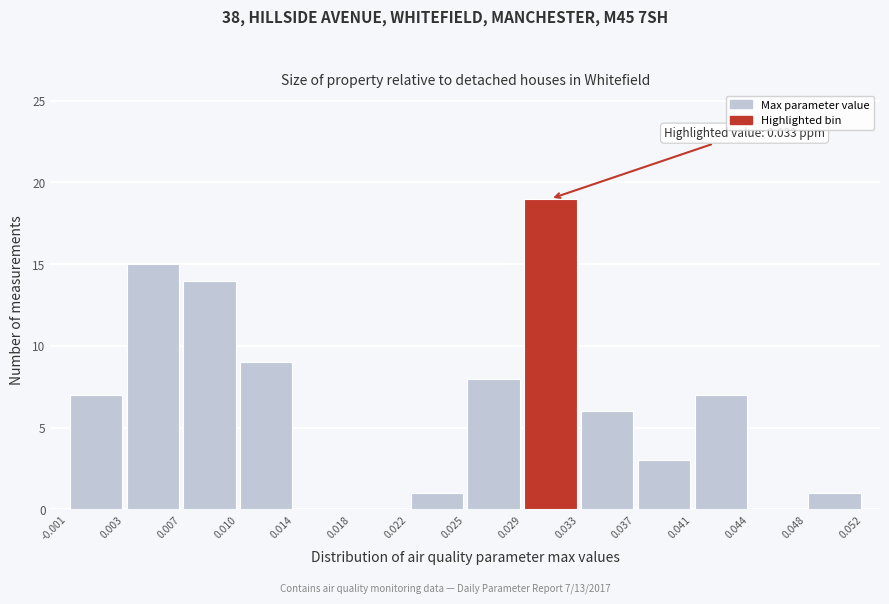

Over which range of the x-axis is the bar tallest?

0.029 to 0.033